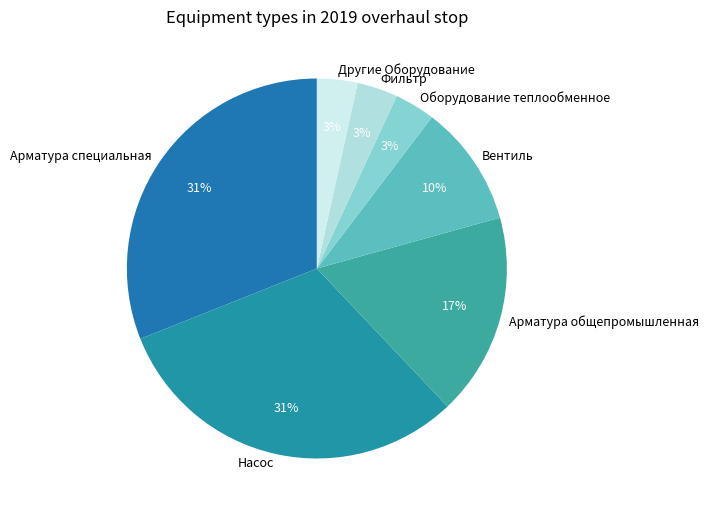

Is it true that Арматура специальная is 17% of the pie?

False